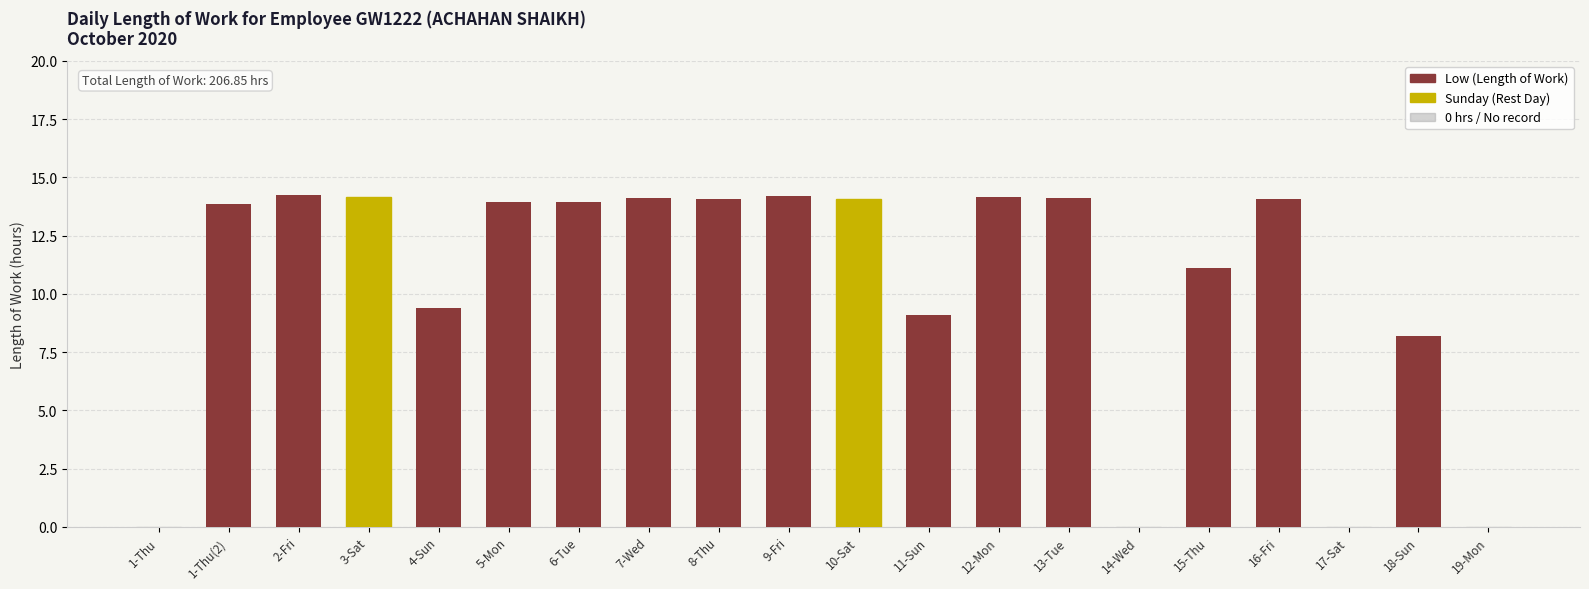

Are the bars horizontal?

No